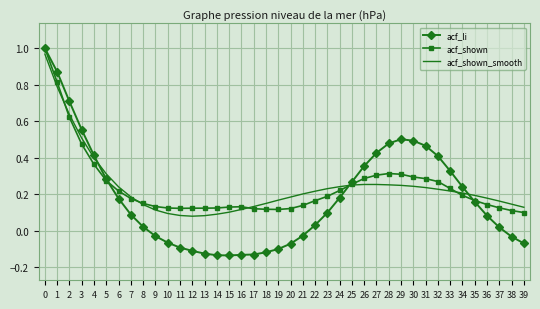

Is the value of acf_li at 1 greater than the value of acf_shown_smooth at 35?

Yes